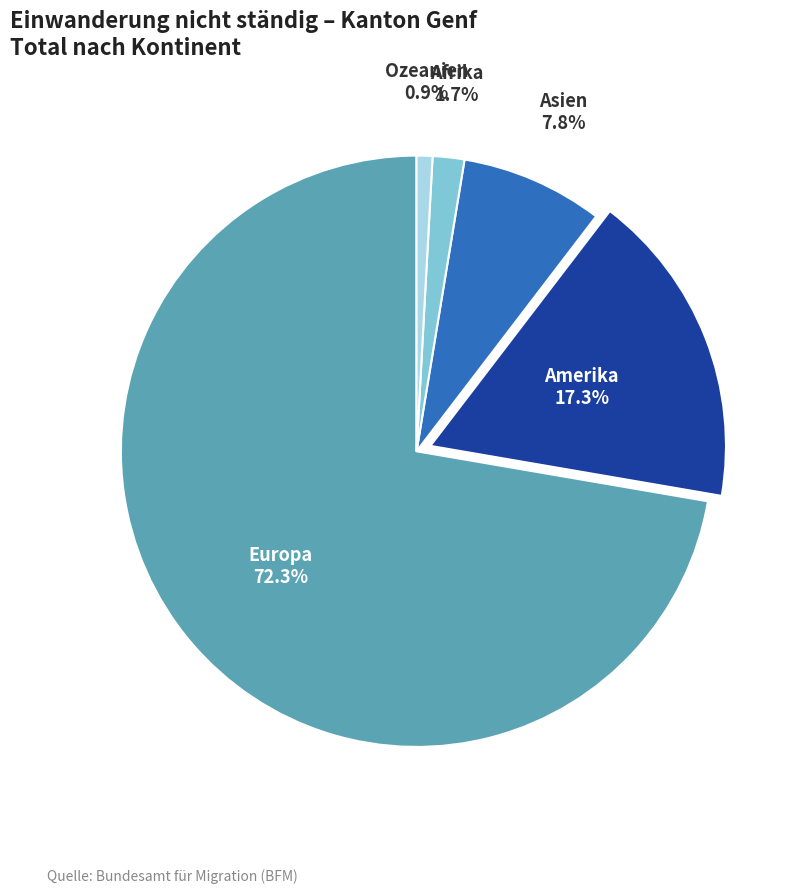

The Amerika slice represents 17% of the pie. True or false?

True